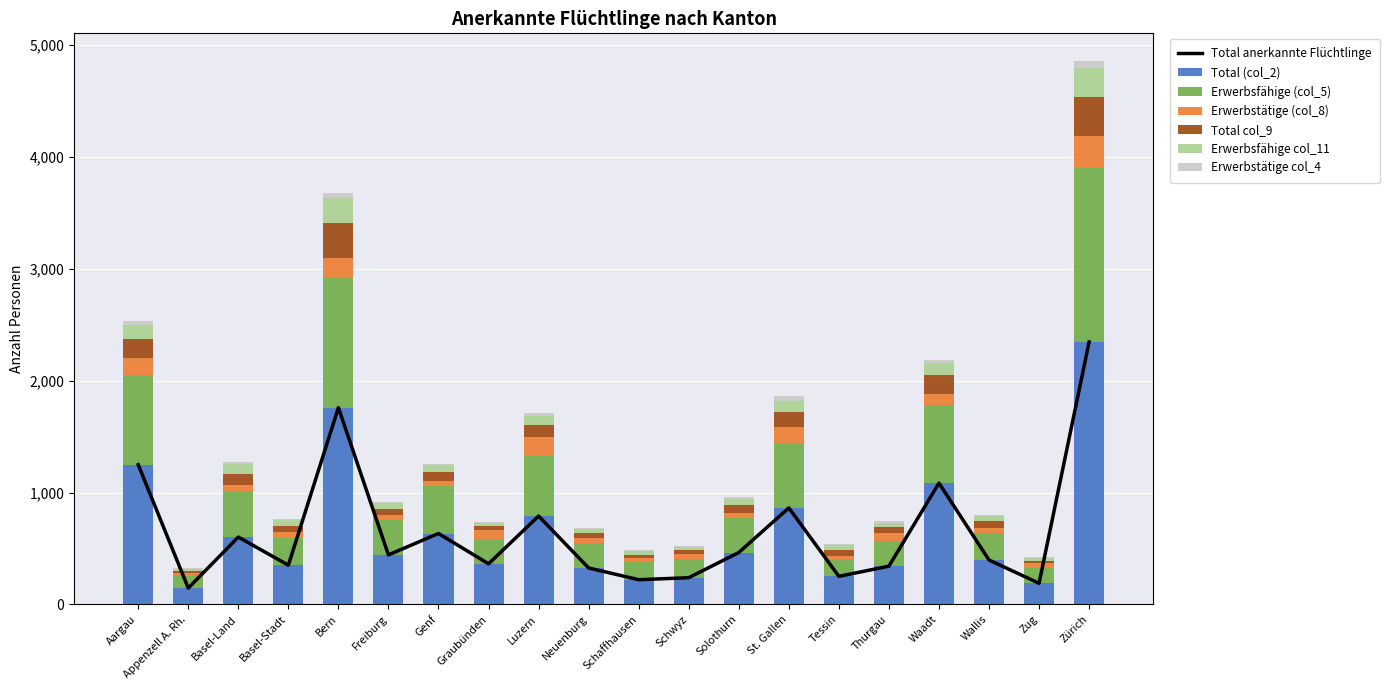

How many values in the Erwerbsfähige (col_5) series are below 310?

10